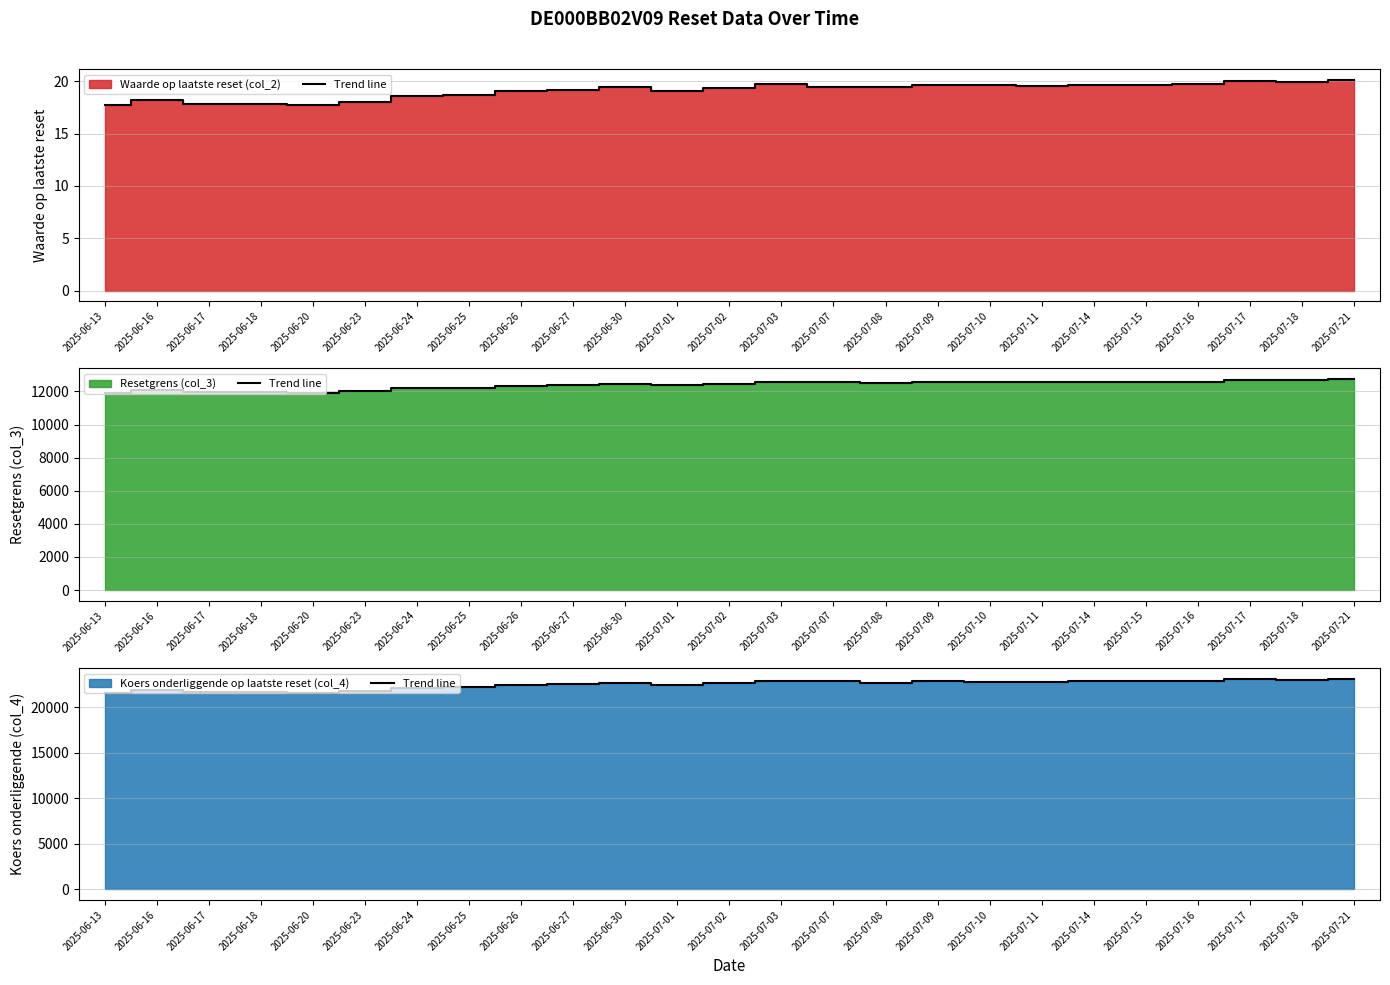

At which label is the value closest to 22403?

2025-06-26